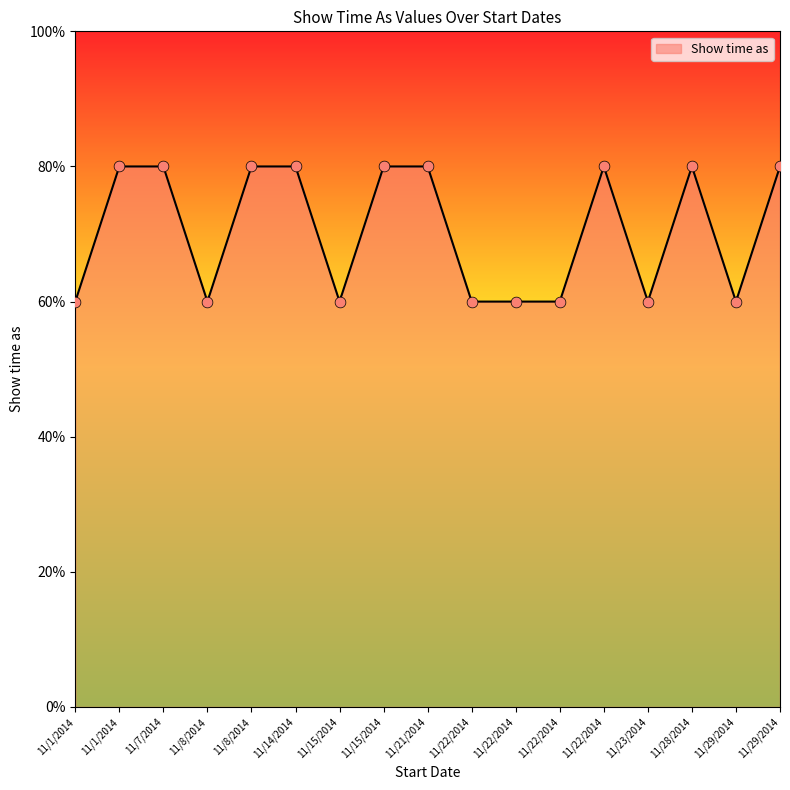

What is the ratio of the value at 11/1/2014 to the value at 11/22/2014?

1.3